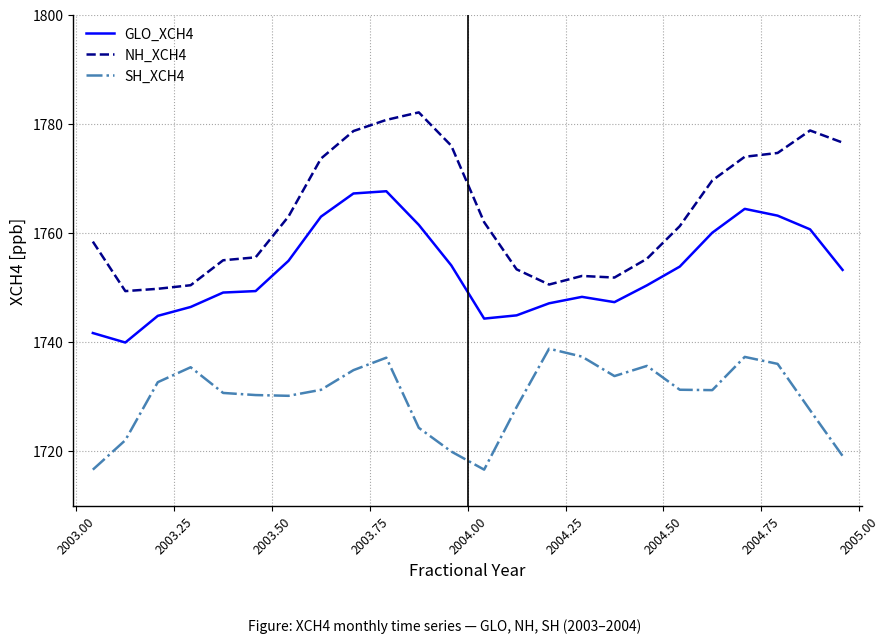

What is the lowest value of the NH_XCH4 series?

1749.3